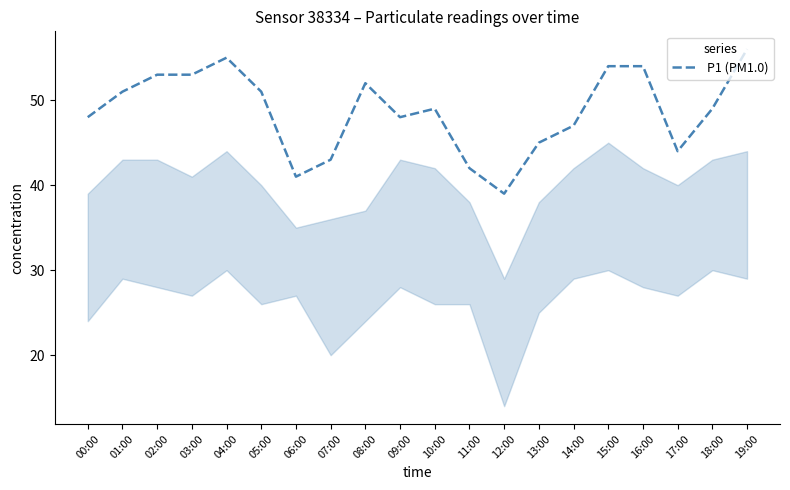

What is the smallest value displayed?

39